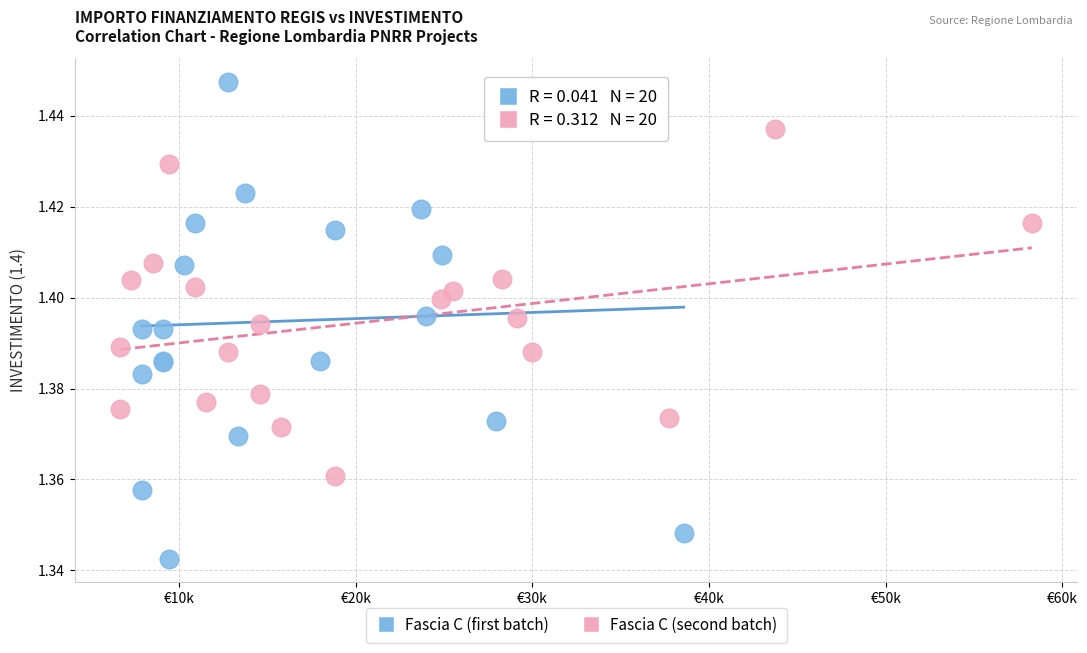

Which series contains the highest Y value?

Fascia C (first batch)